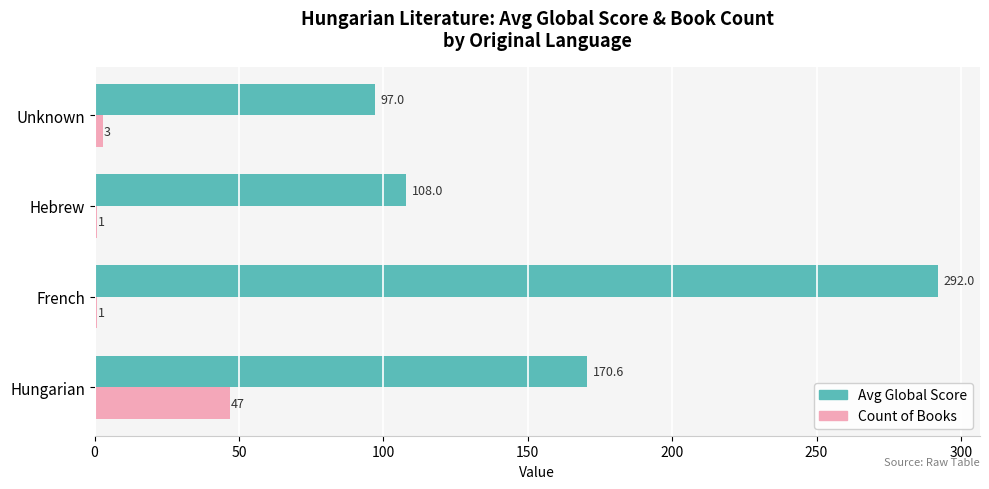

Where is Count of Books nearest to the value 24?

Unknown